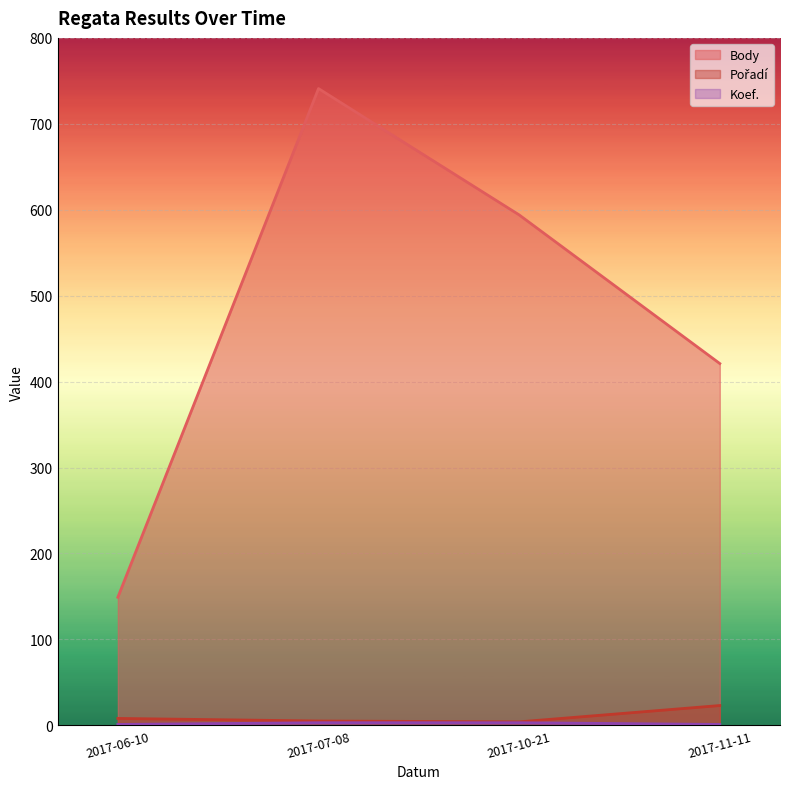

At 2017-07-08, list the series in order from largest to smallest.

Body, Pořadí, Koef.